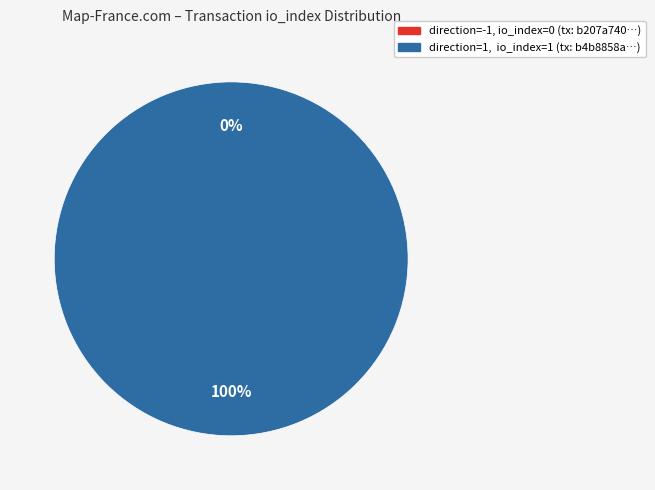

Rank the categories by value from lowest to highest.

direction=-1, io_index=0, direction=1, io_index=1